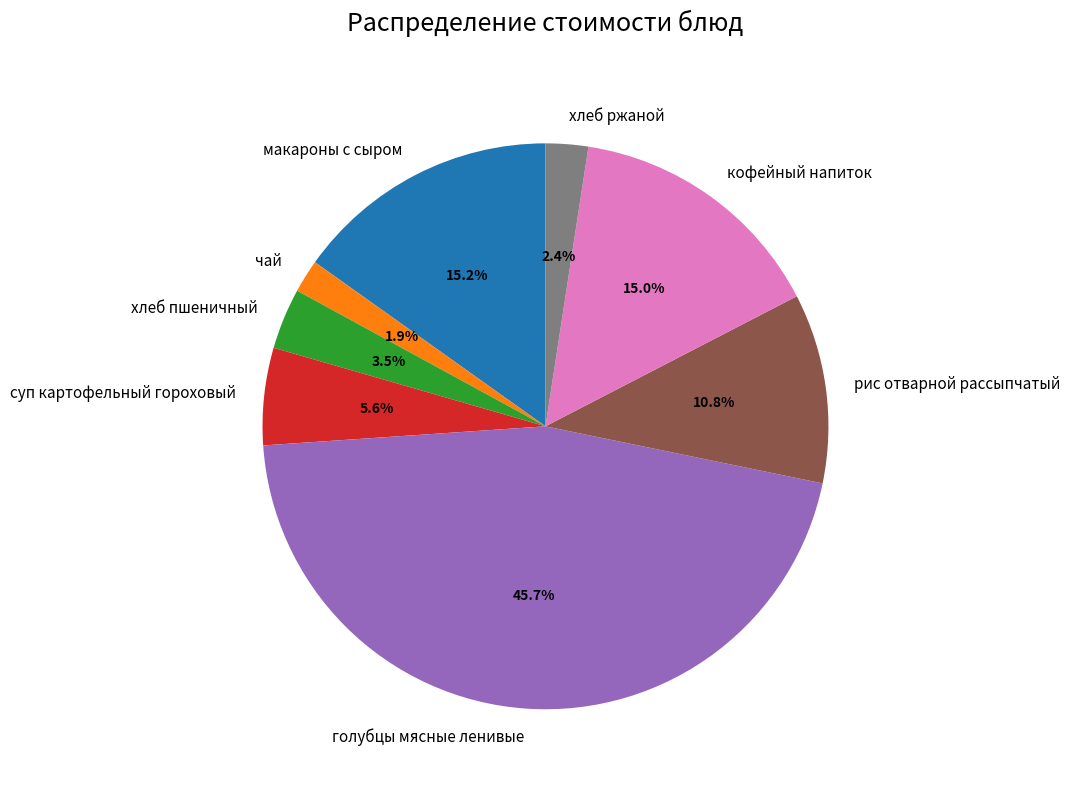

To the nearest percent, what is the difference between the largest and smallest slice percentages?

44%